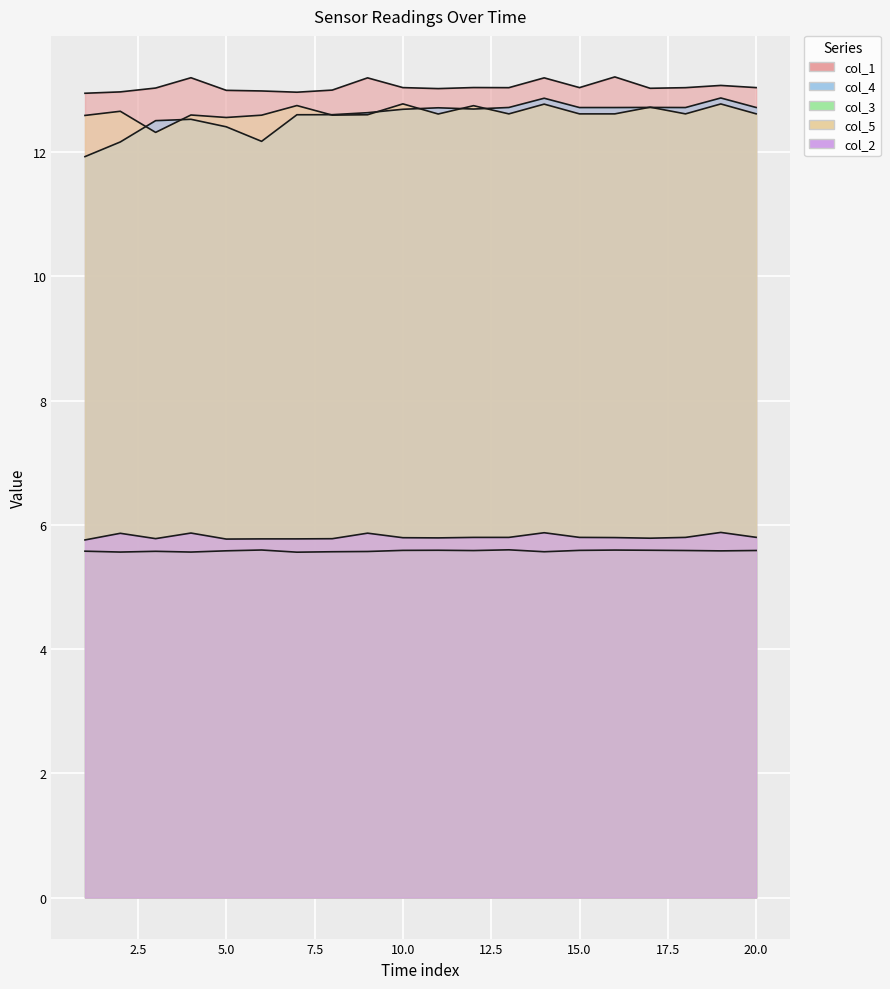

How many lines are shown in the chart?

5